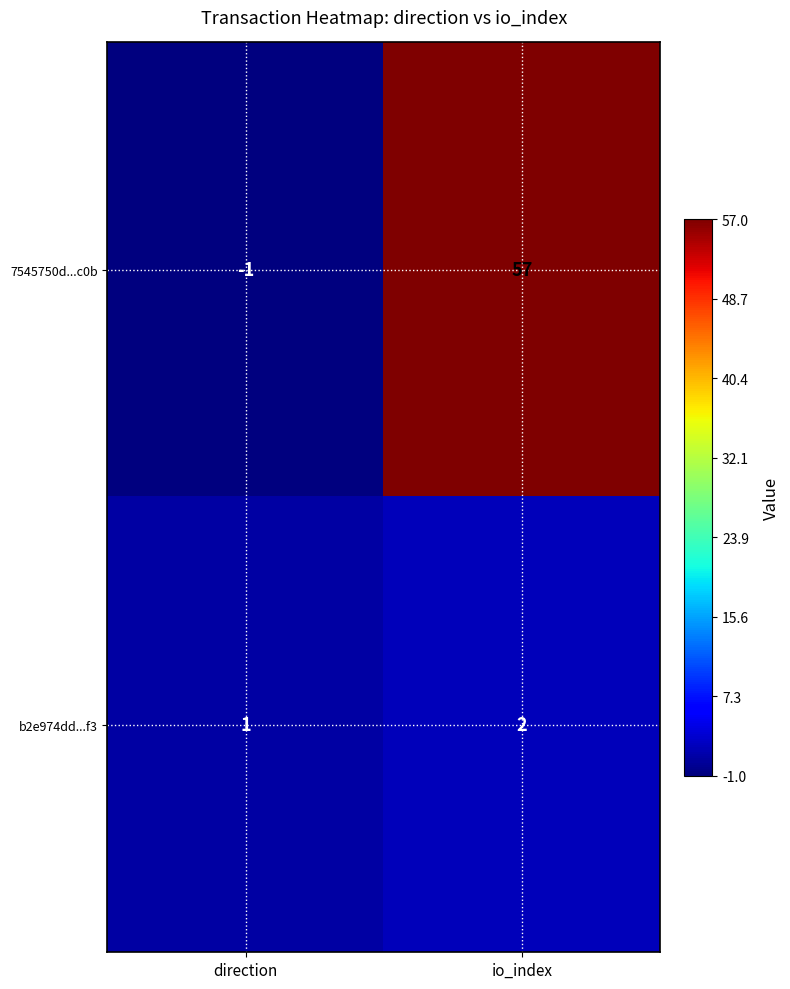

Reading left to right, transcribe all the data shown in this chart.

7545750d...c0b: direction=-1	io_index=57
b2e974dd...f3: direction=1	io_index=2